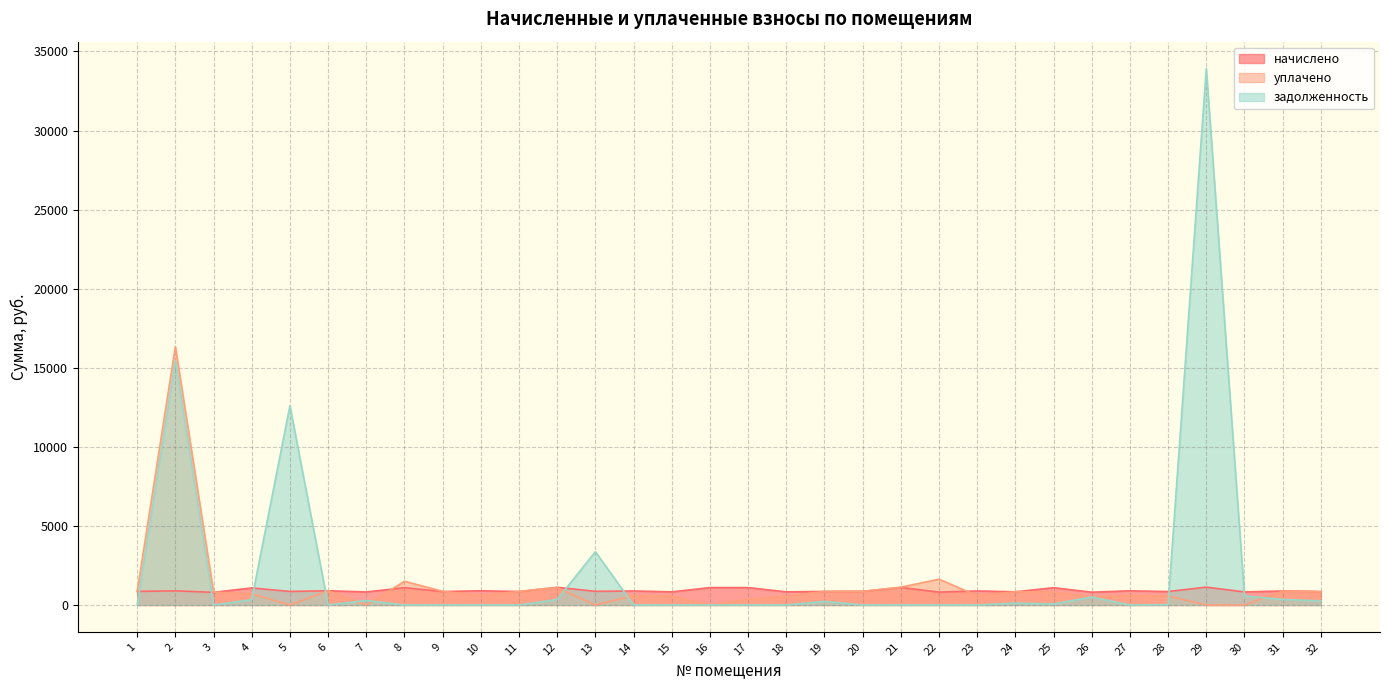

How many data points in уплачено are above 814?

16